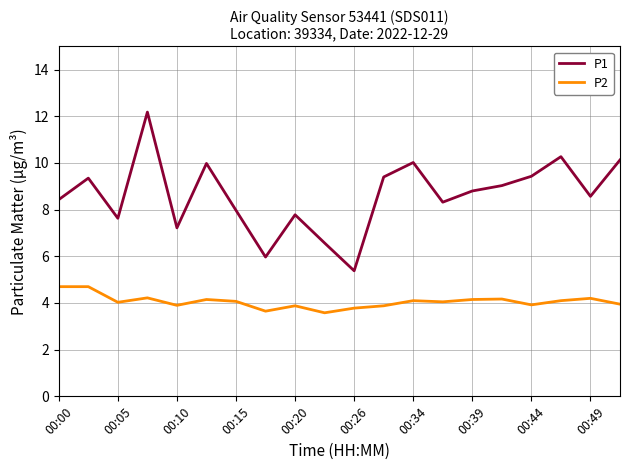

Which series has the largest total across all categories?

P1